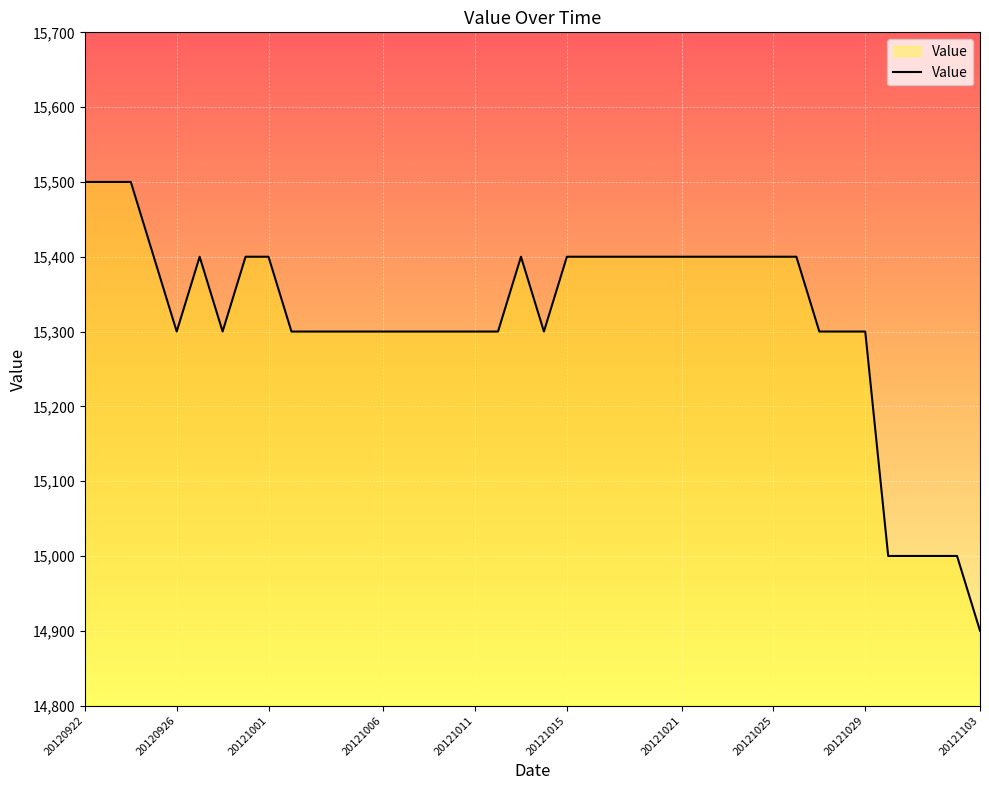

What is the difference between the maximum and minimum values?

600